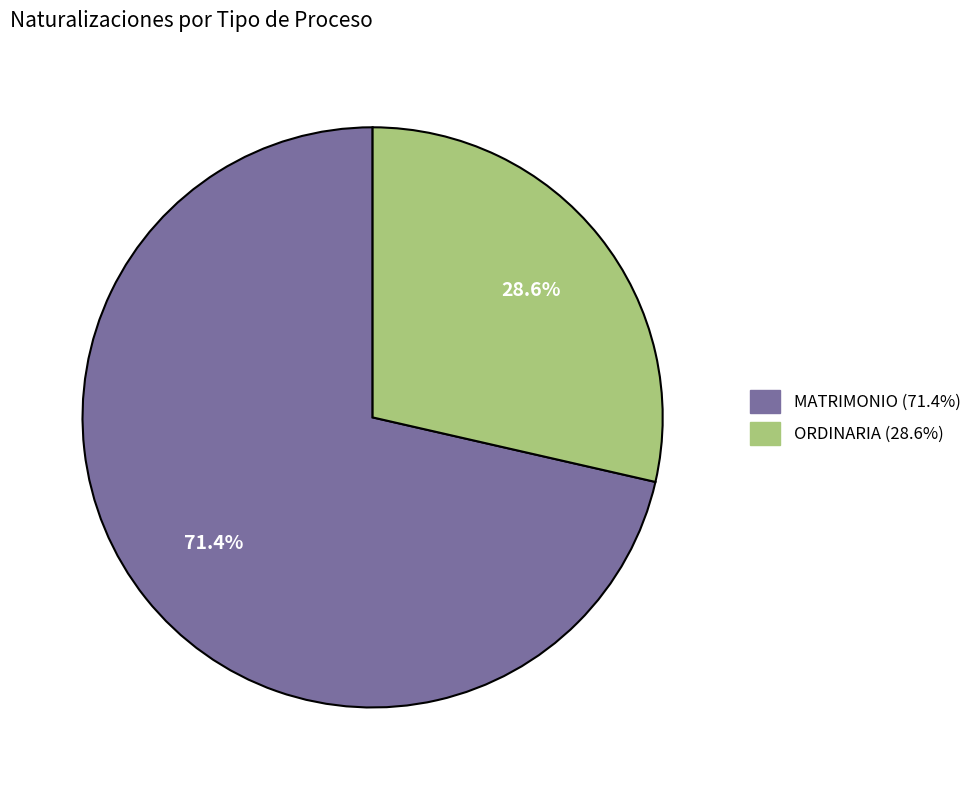

Does any single category account for the majority?

Yes